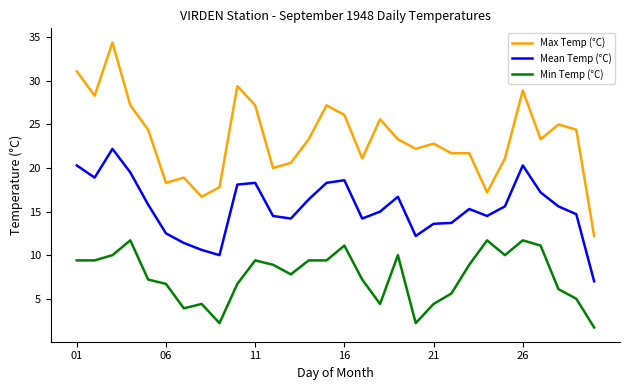

Which series has the largest total across all categories?

Max Temp (°C)